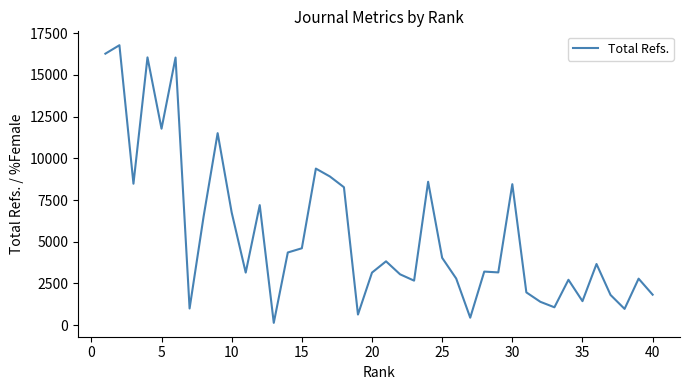

What is the difference between the maximum and minimum values?

16657